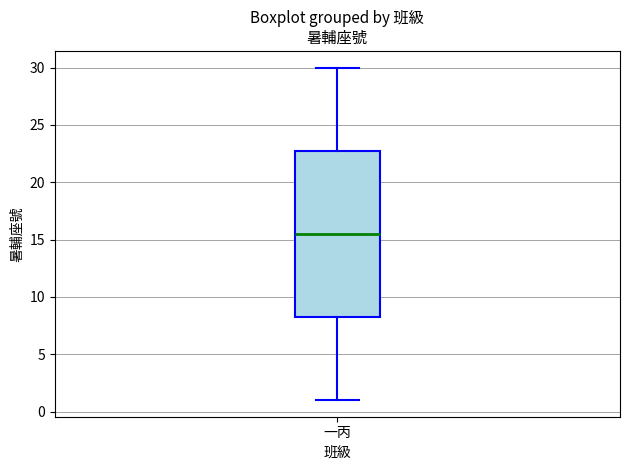

Transcribe this box plot: give where the median line is, the range the box spans, and where the two whiskers end, as read against the y-axis. The values are not printed on the chart, so give them approximately, as read against the axis.

median 15.5, box 8.5 to 23.0, whiskers 1.0 to 30.0